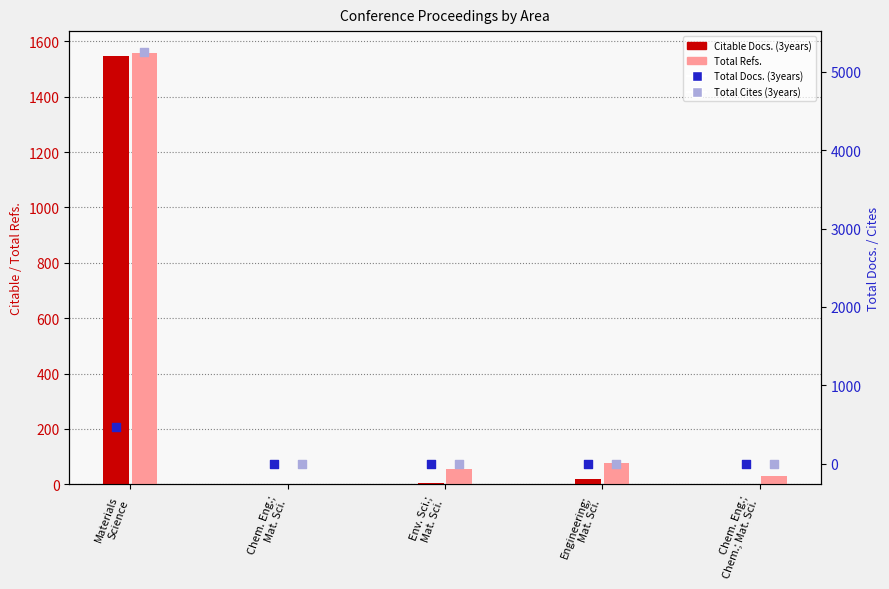

Which series has the largest total across all categories?

Total Cites (3years)